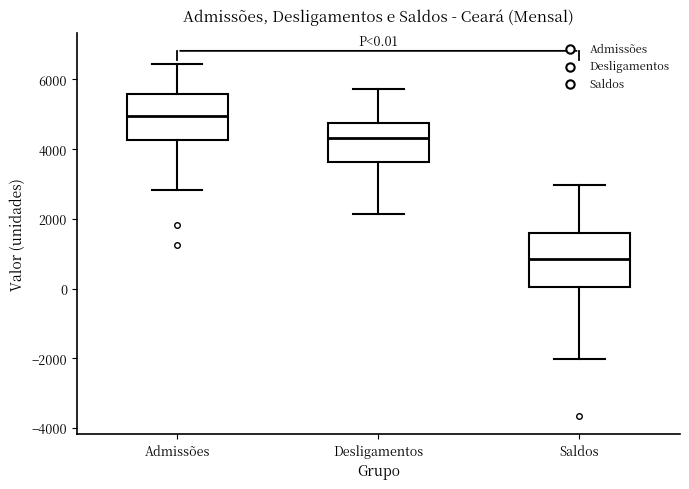

Which box has the lowest median line?

Saldos